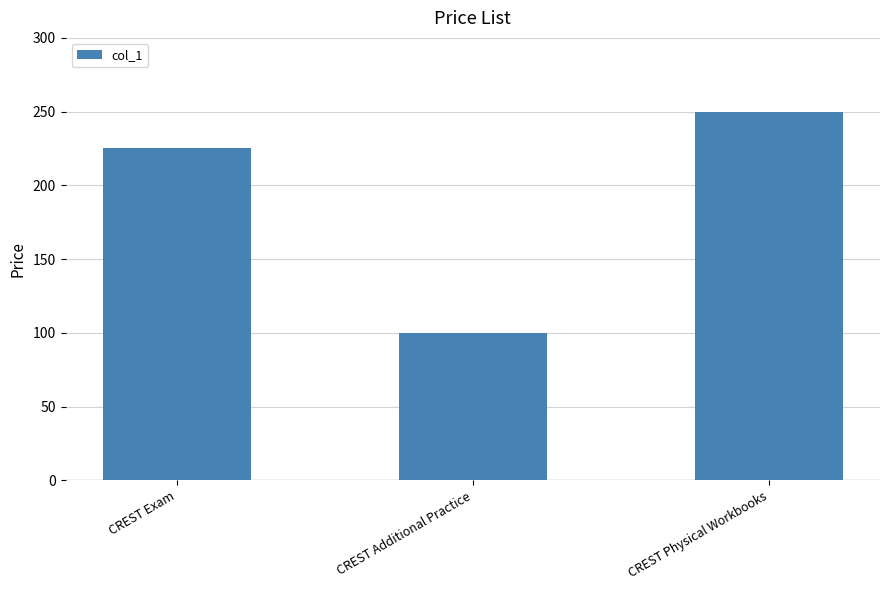

What position from the right is CREST Physical Workbooks?

1